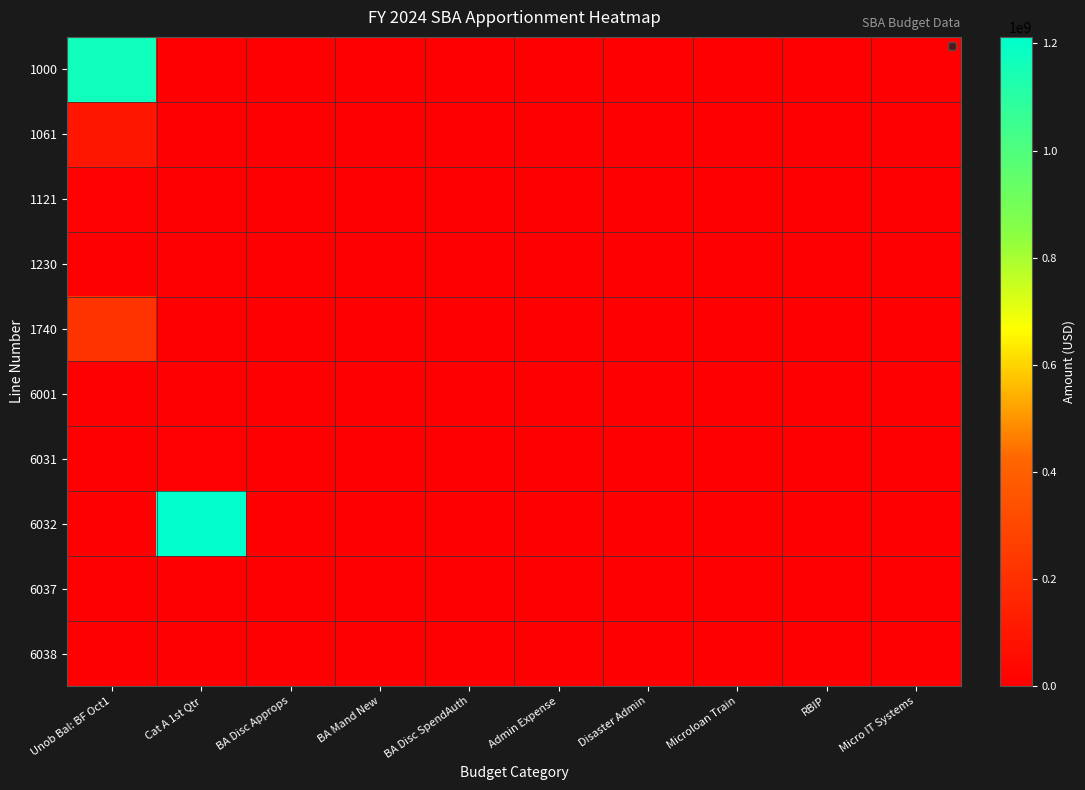

How many distinct data groups are displayed?

1